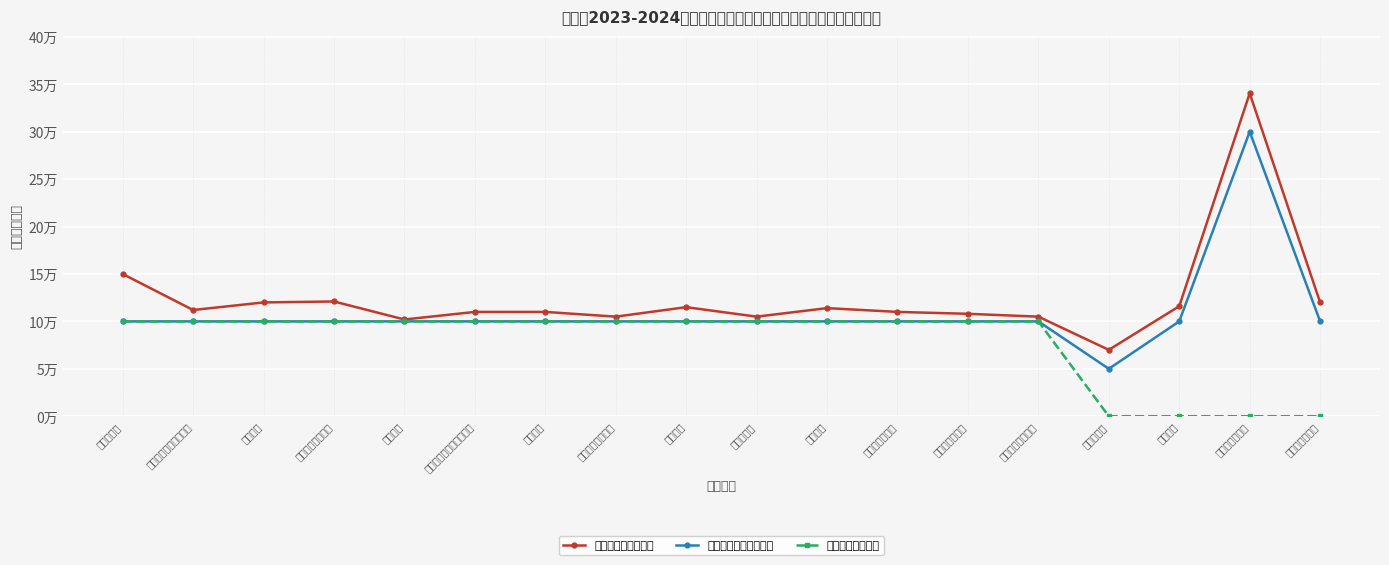

List the series in order of their peak value, lowest first.

补助金额（万元）, 申请补助金额（万元）, 预算总投资（万元）